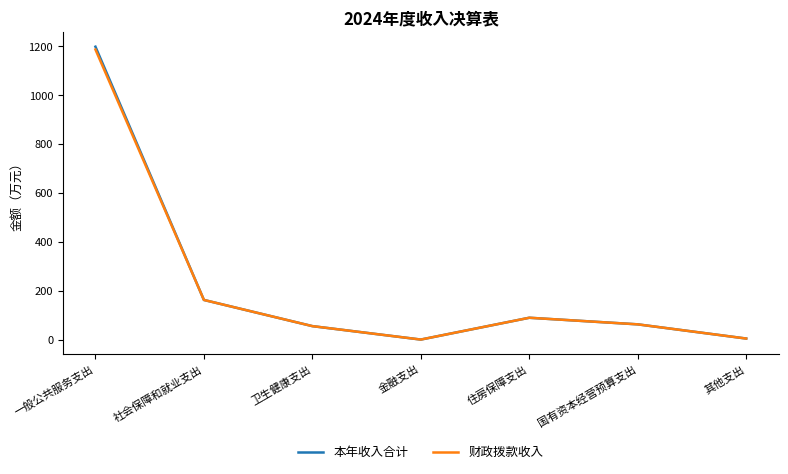

Which category has the highest value across all series?

一般公共服务支出